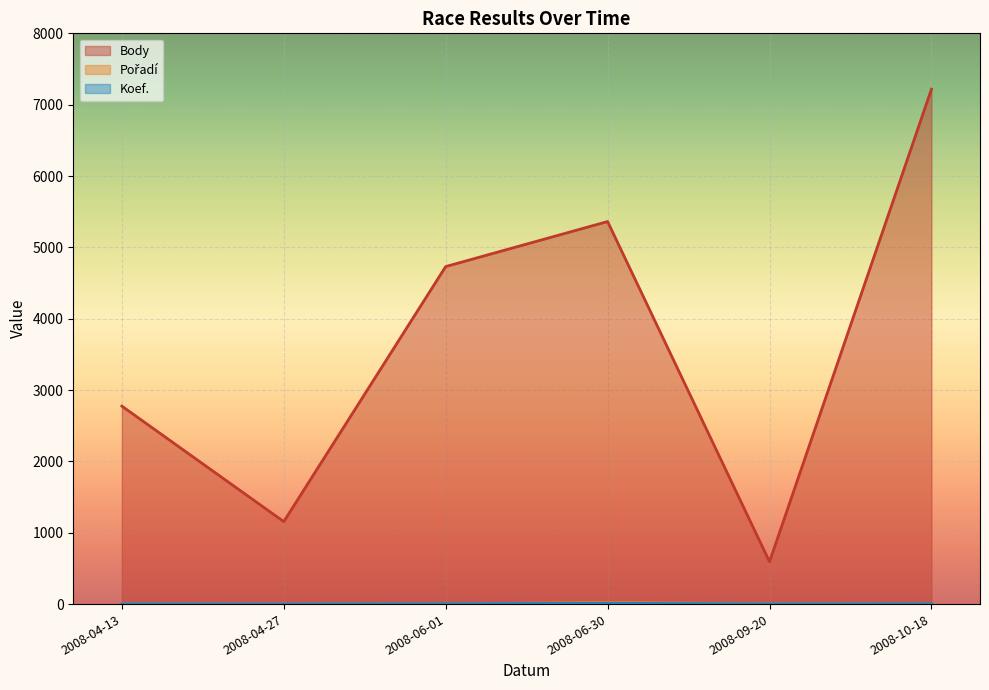

The value of Pořadí at 2008-04-13 is 3. True or false?

True